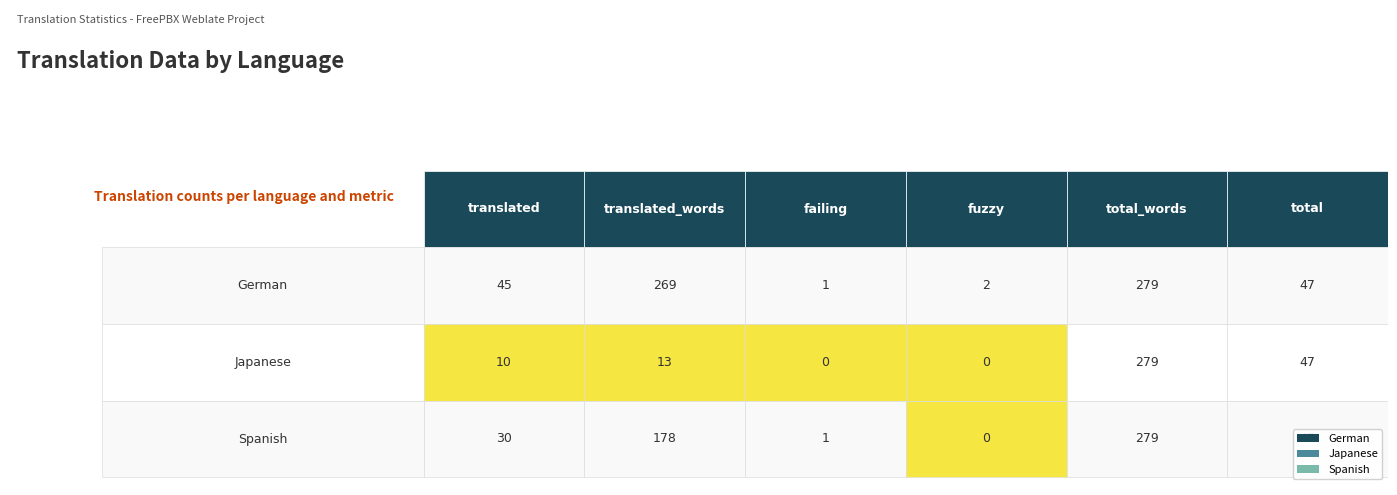

Reading left to right, transcribe all the data shown in this chart.

German: 45	269	1	2	279	47
Japanese: 10	13	0	0	279	47
Spanish: 30	178	1	0	279	47